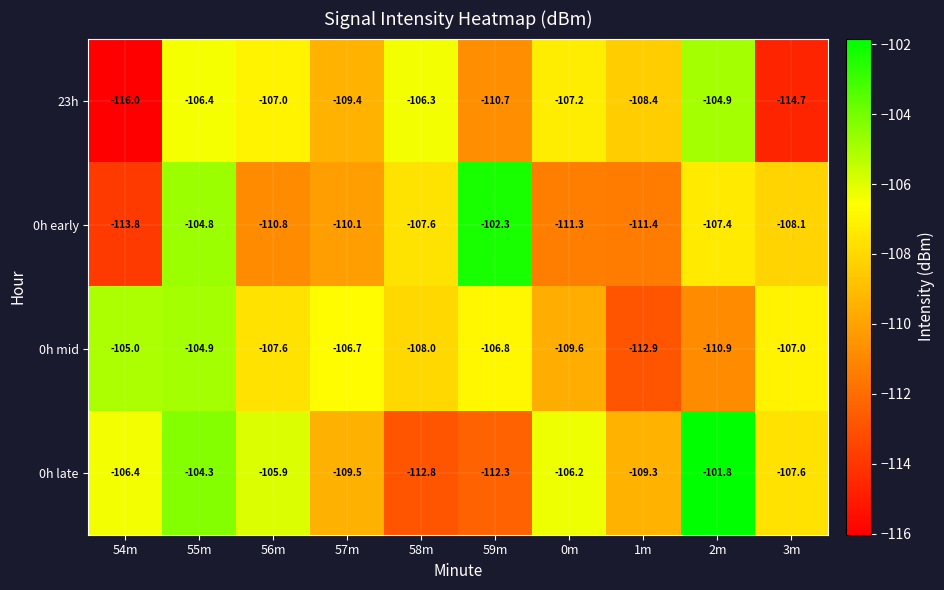

The value of 0h early at 55m is -184.8. True or false?

False